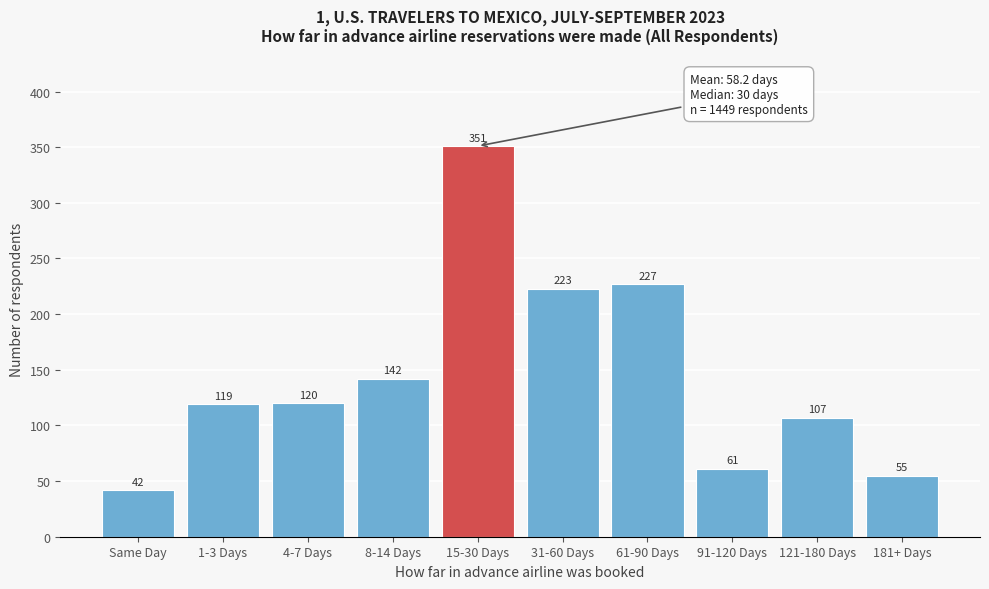

Reading left to right, what are all the values shown in this chart?

42	119	120	142	351	223	227	61	107	55